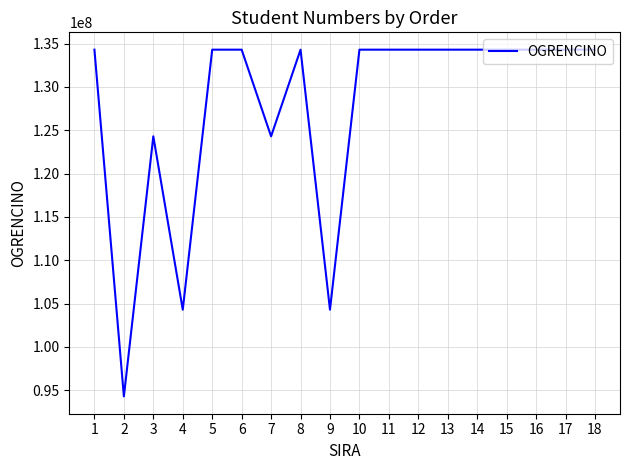

Where is the first local minimum?

2